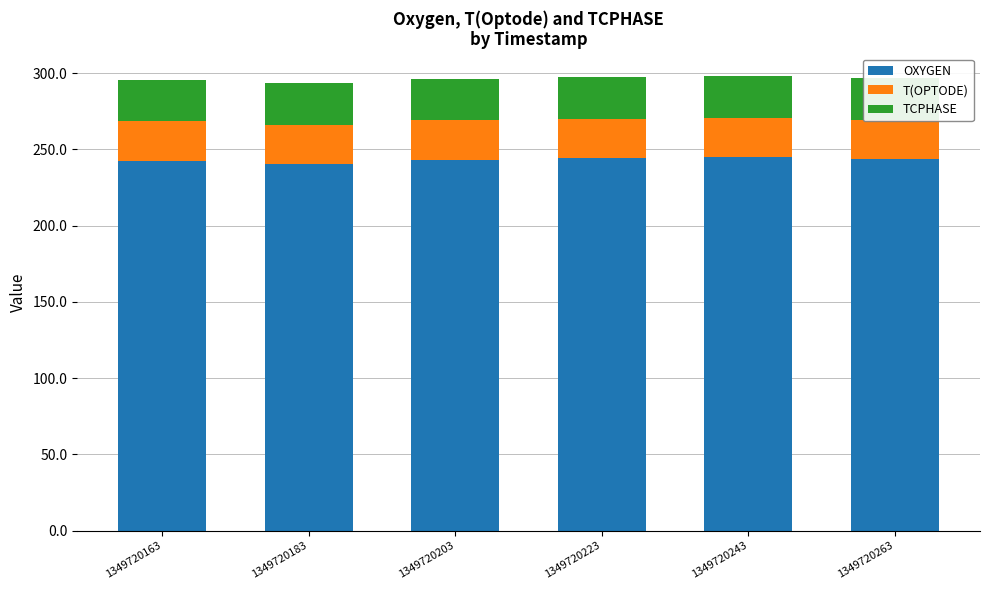

What is the sum of all OXYGEN values?

1458.1